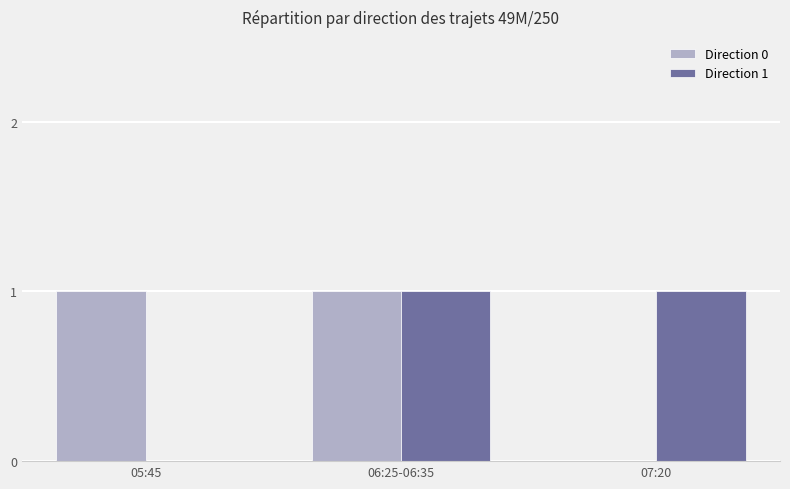

What is the sum of the Direction 1 values at 05:45 and 06:25-06:35?

1